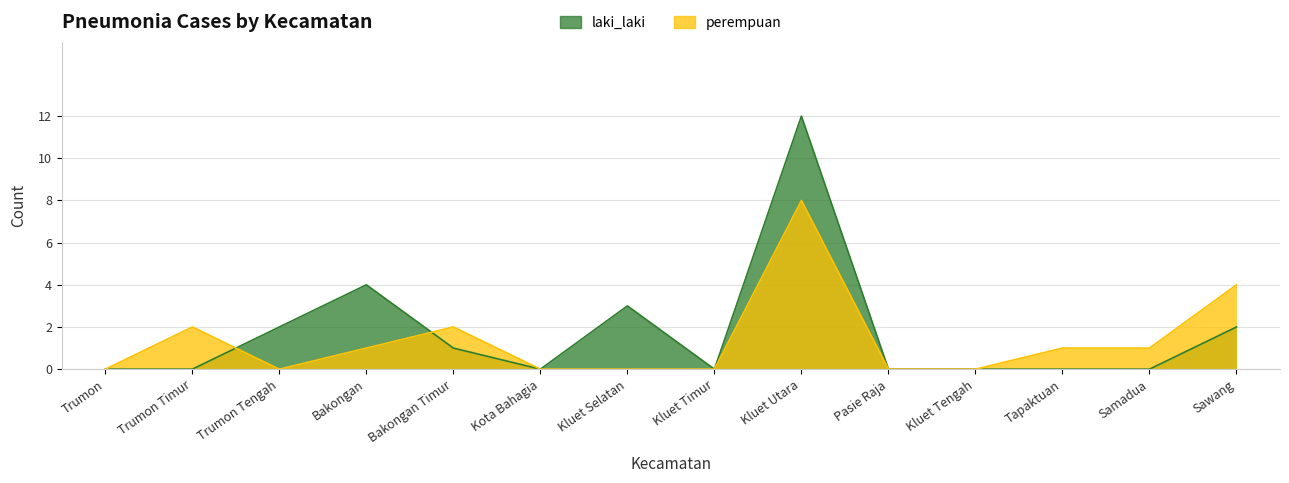

True or false: laki_laki has more than 2 interior local peaks.

True